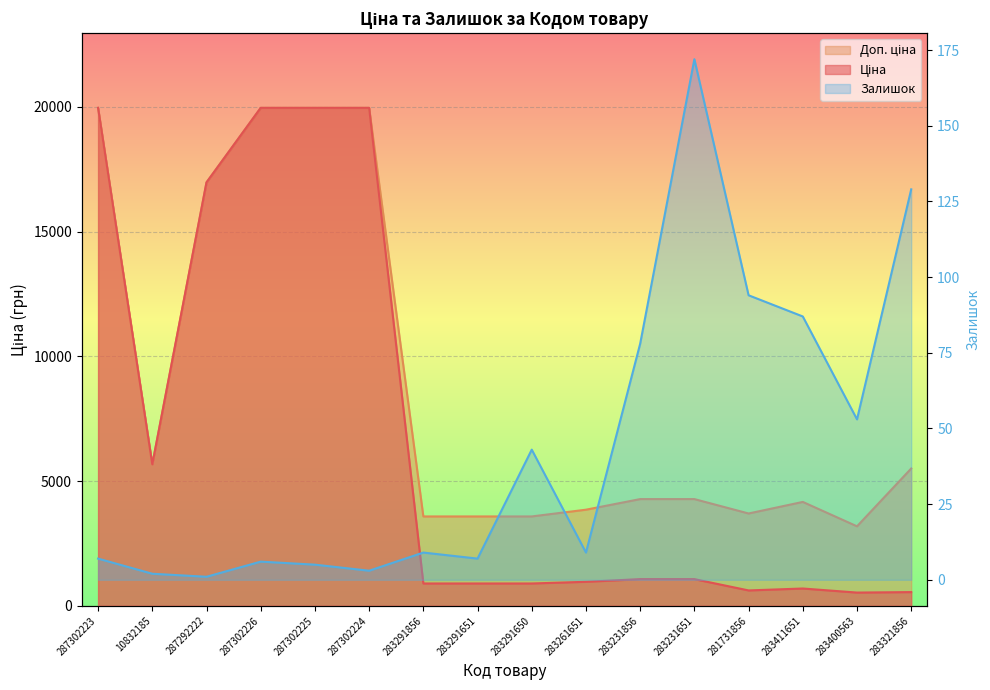

Where is Доп. ціна nearest to the value 11575?

287292222